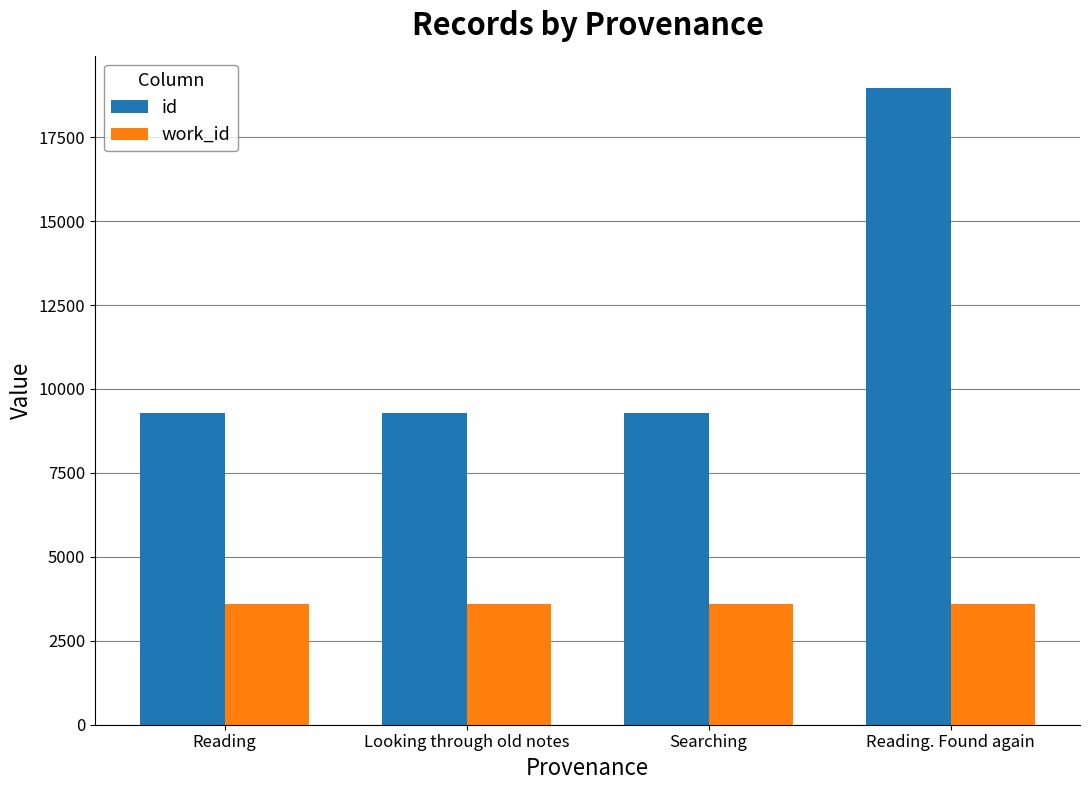

What is the label of the 2nd bar from the left?

Looking through old notes